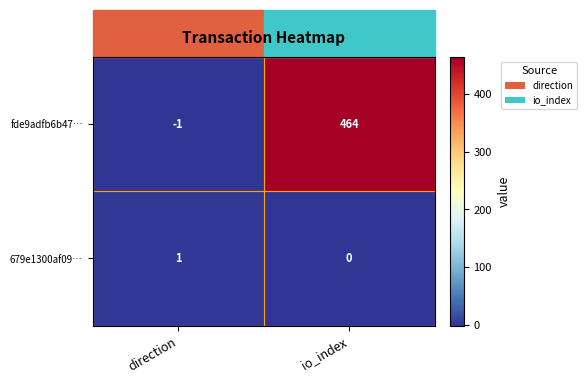

At which category is the sum across all series the highest?

io_index